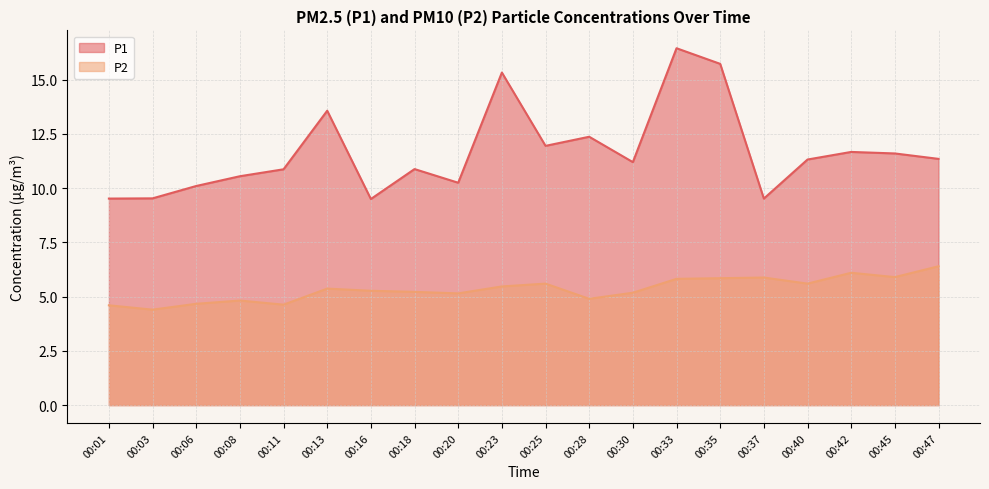

At which label does P1 reach its peak?

00:33